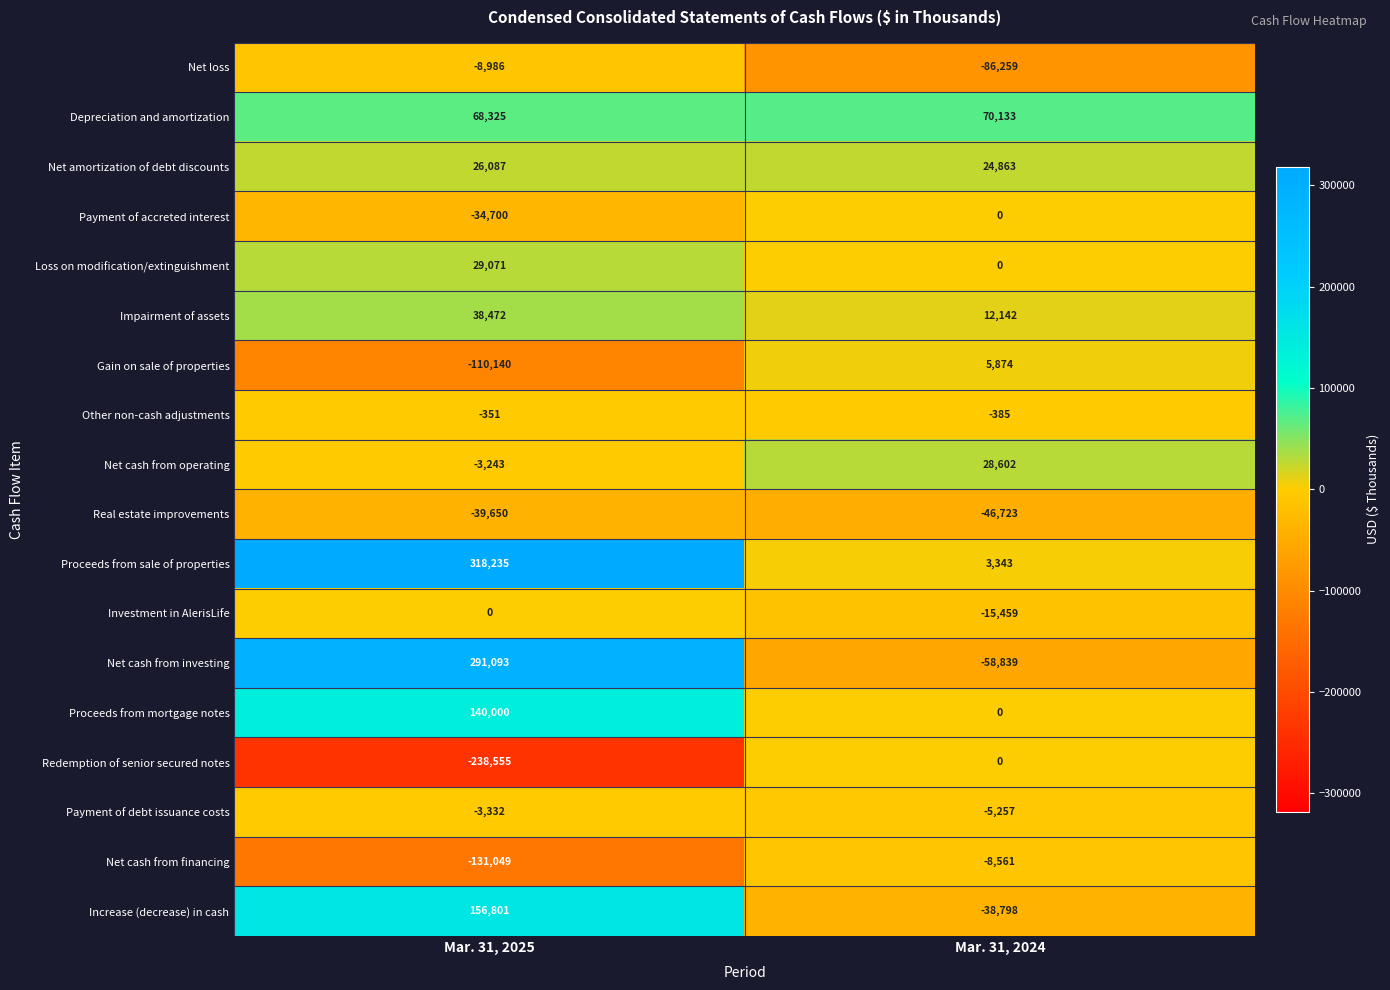

At which label does Proceeds from mortgage notes reach its minimum?

Mar. 31, 2024